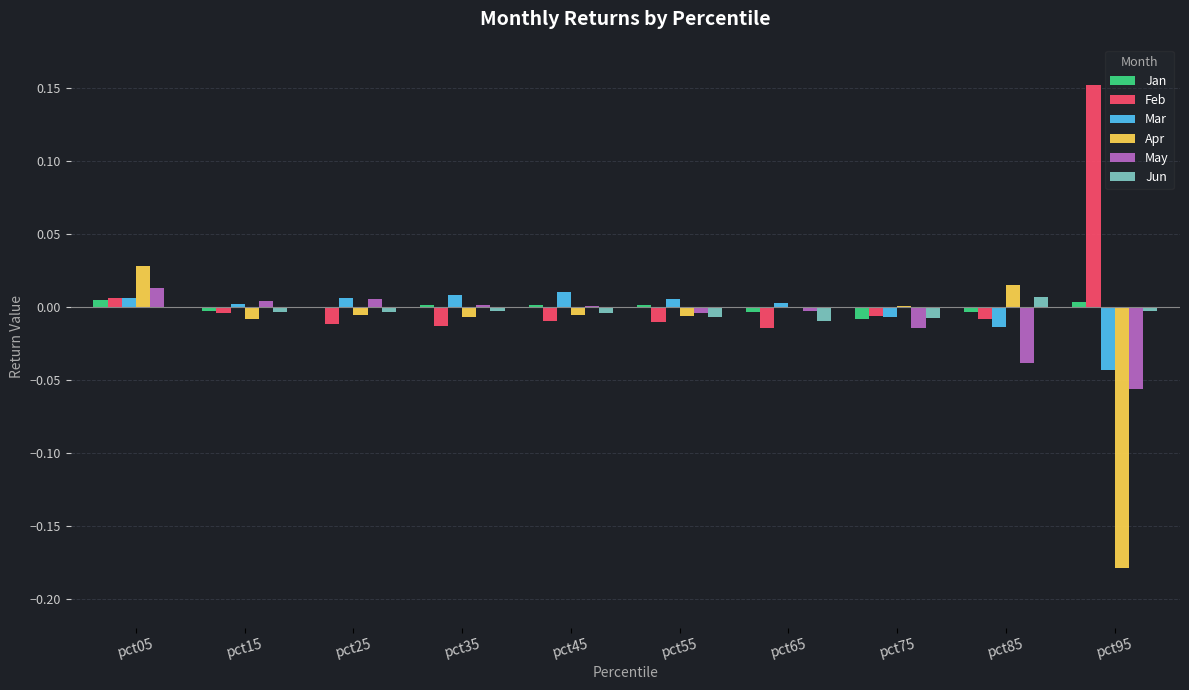

What are all the series names shown in the legend?

Jan, Feb, Mar, Apr, May, Jun